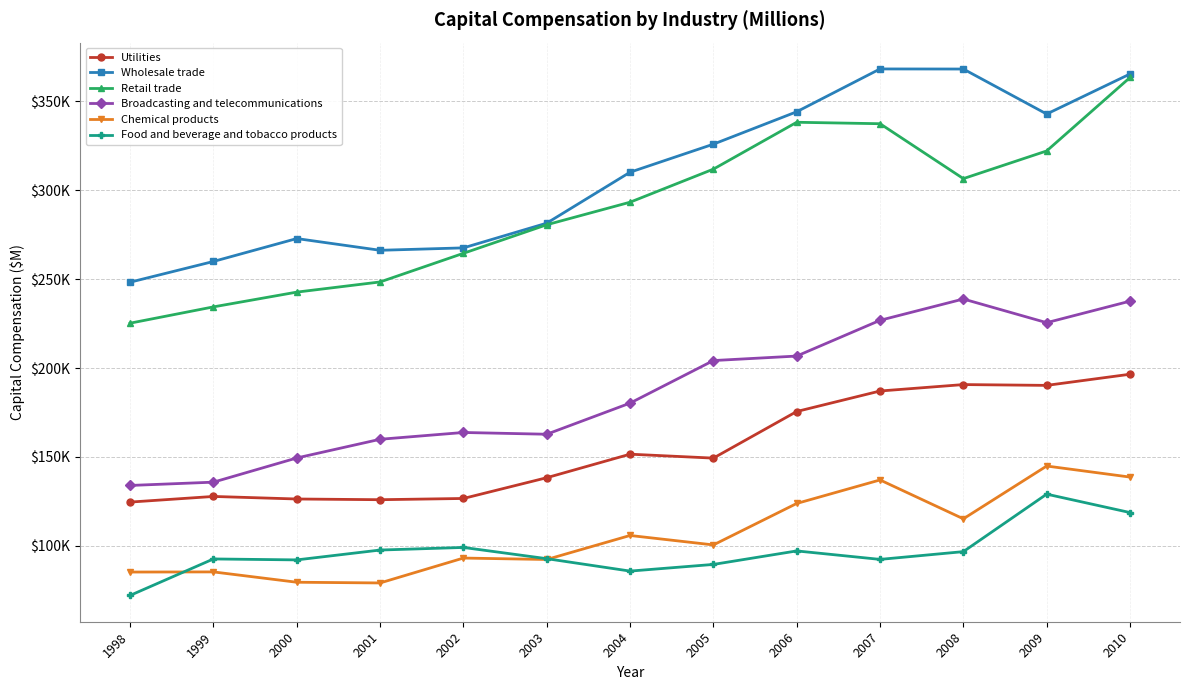

The value of Utilities at 2007 is 187122. True or false?

True